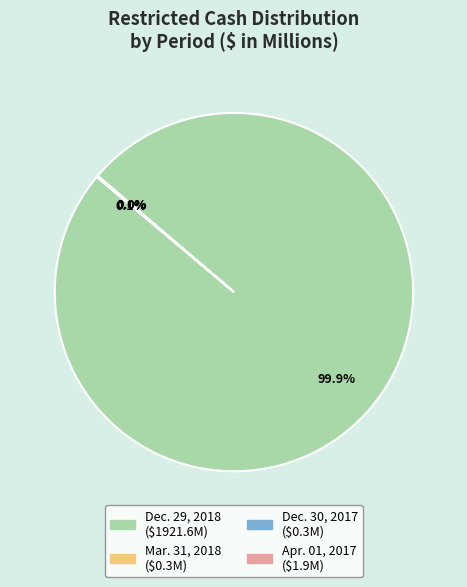

What percentage is the Dec. 29, 2018 slice, to the nearest percent?

100%